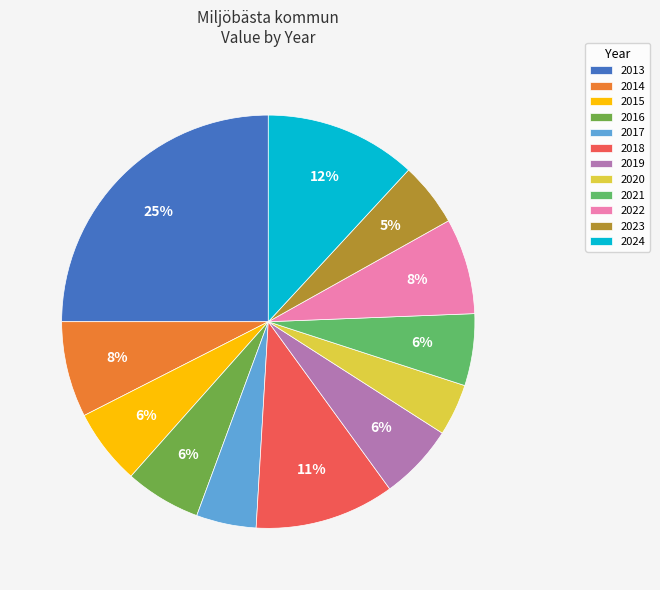

Which slice is the smallest?

2020